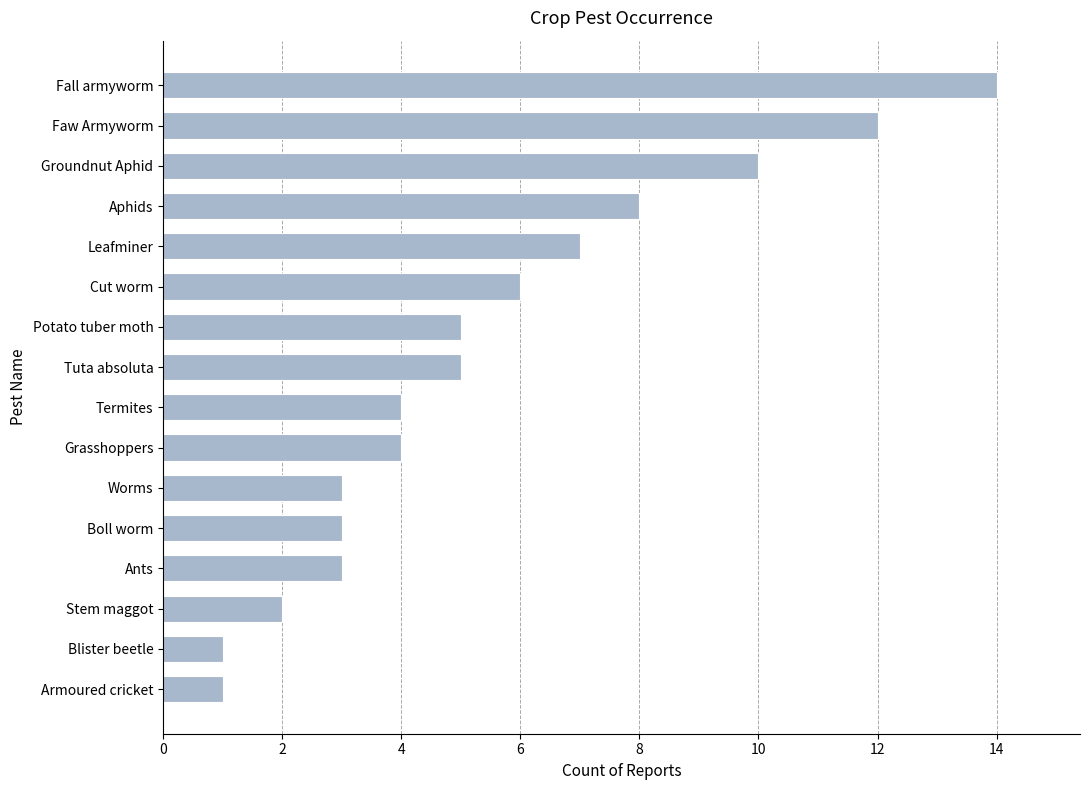

Read the value at Leafminer.

7